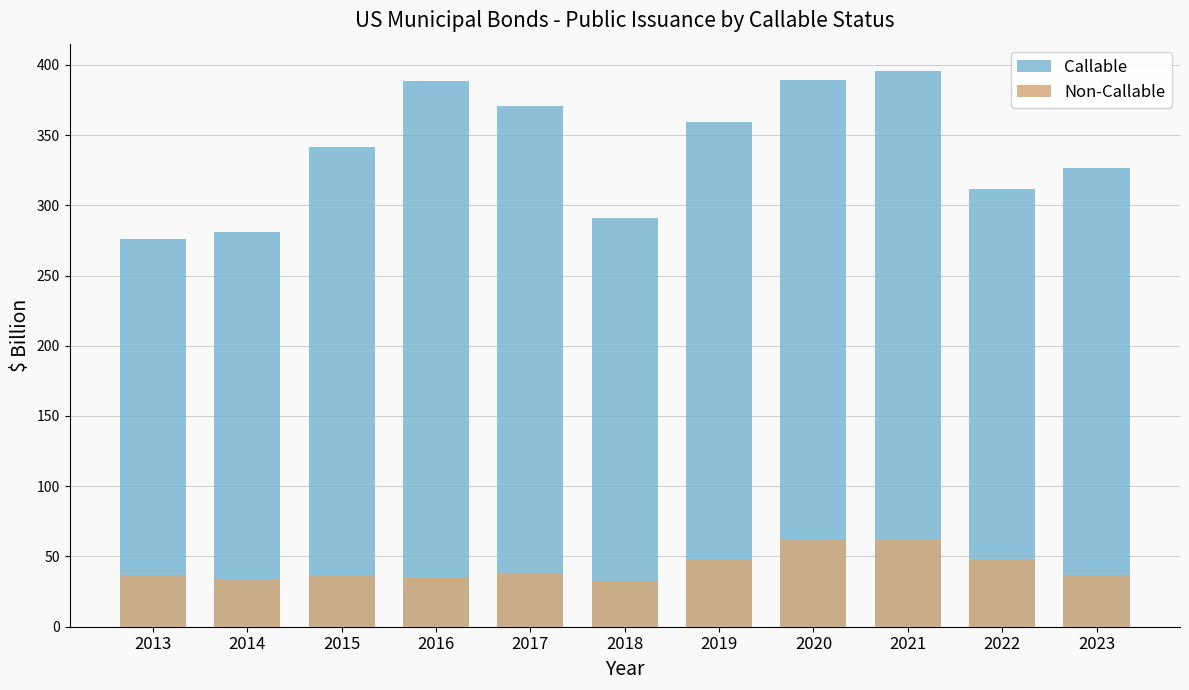

At which label does Non-Callable reach its minimum?

2018